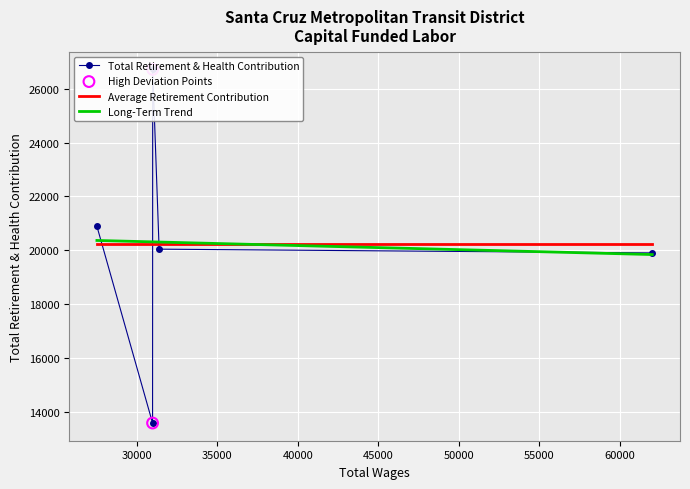

Approximately how many times larger is the value at 30984.0 compared to 31384.0?

1.3